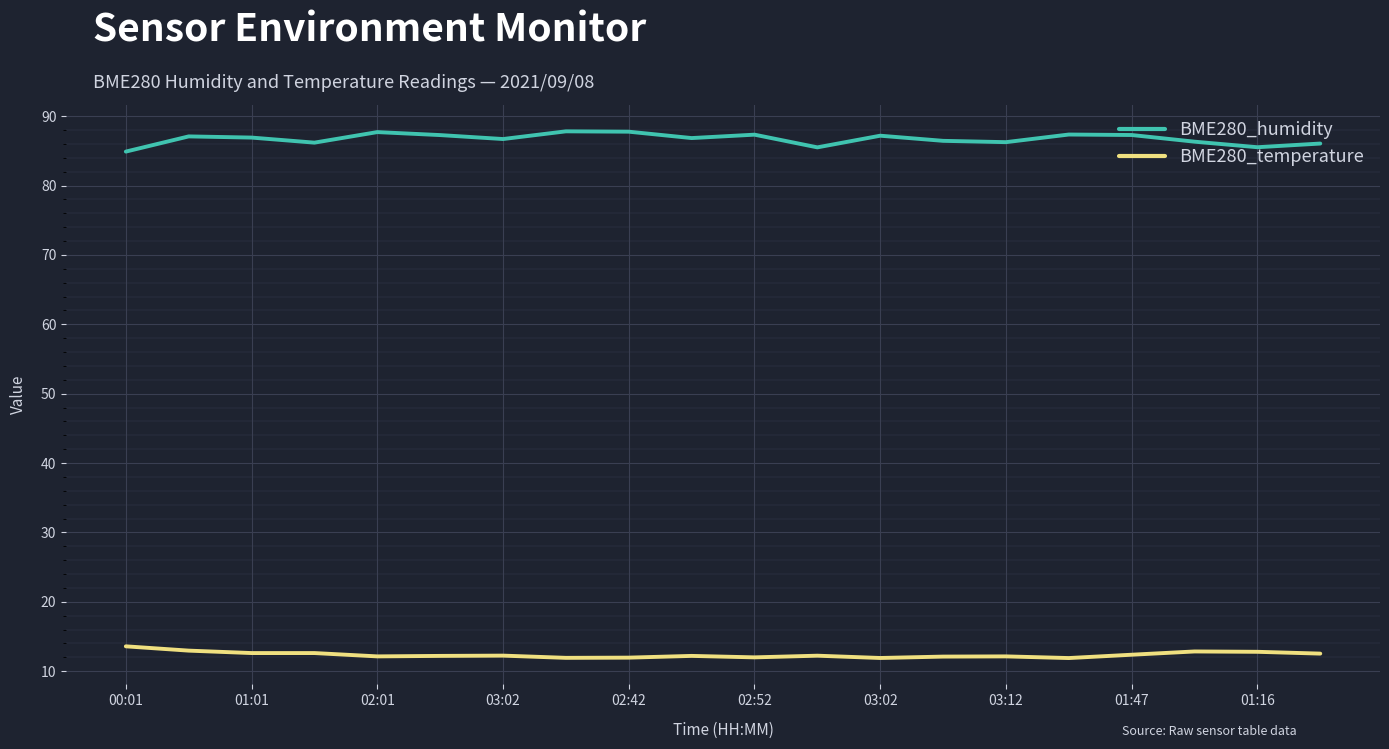

Rank the series by their maximum value, from lowest to highest.

BME280_temperature, BME280_humidity